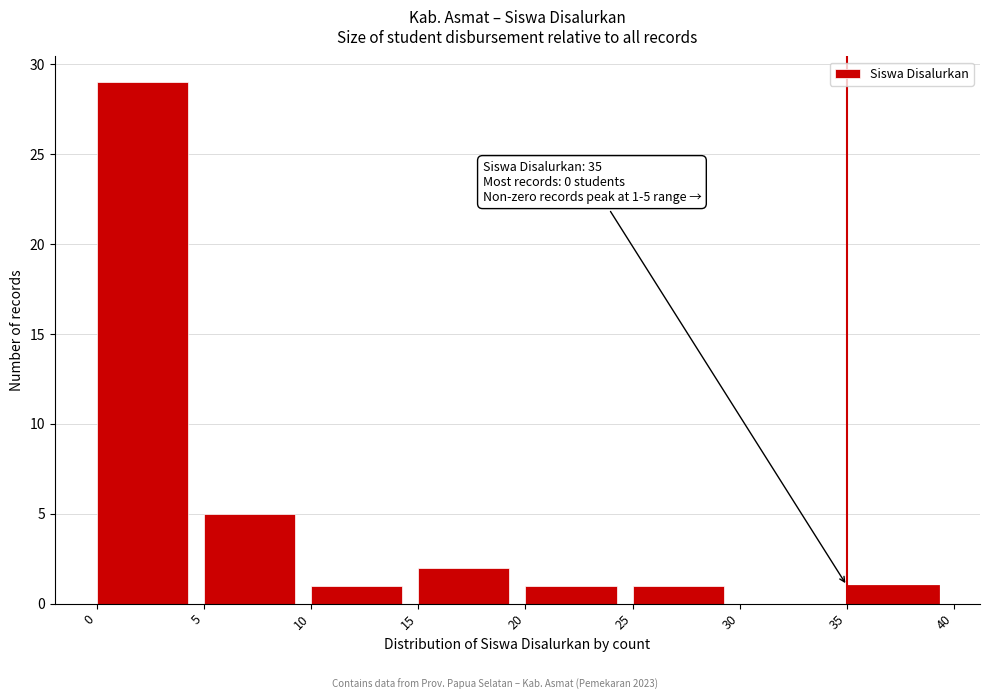

Over which range of the x-axis is the bar tallest?

0 to 5